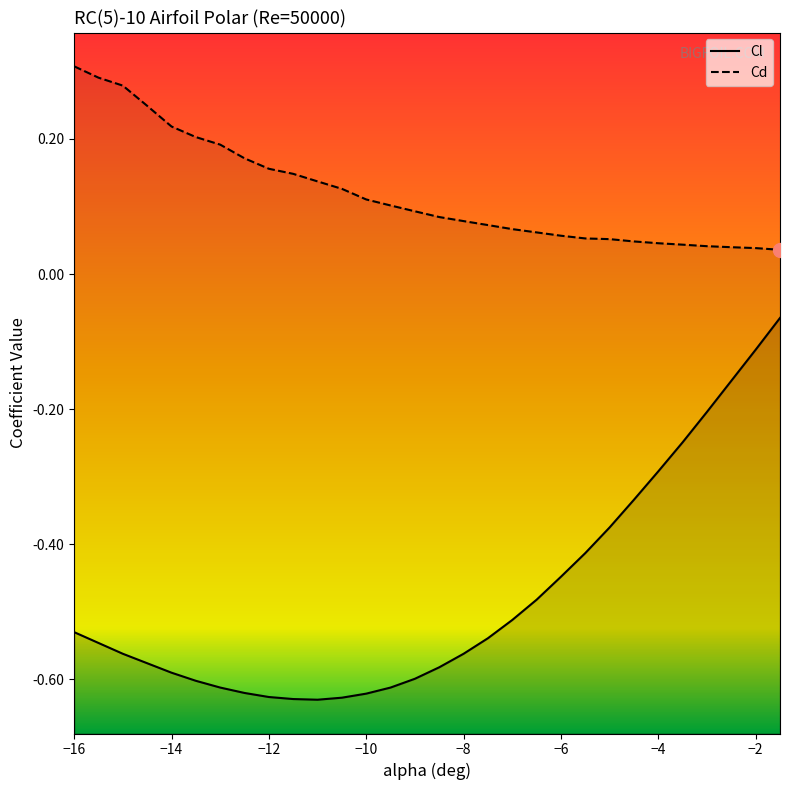

List the series in order of their peak value, highest first.

Cd, Cl